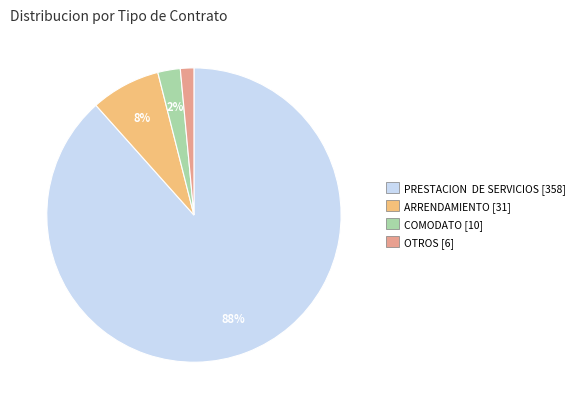

Rank the categories by value from lowest to highest.

OTROS [6], COMODATO [10], ARRENDAMIENTO [31], PRESTACION DE SERVICIOS [358]